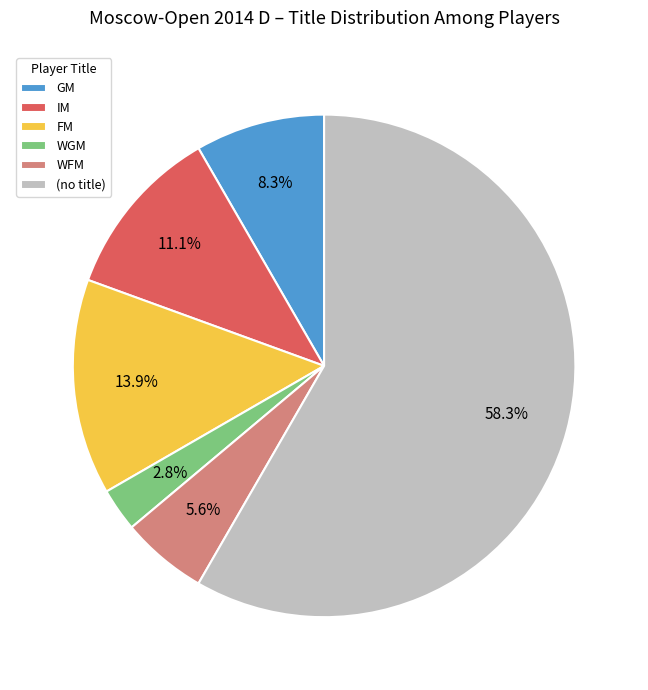

Approximately how many times larger is the value at WGM compared to IM?

0.3